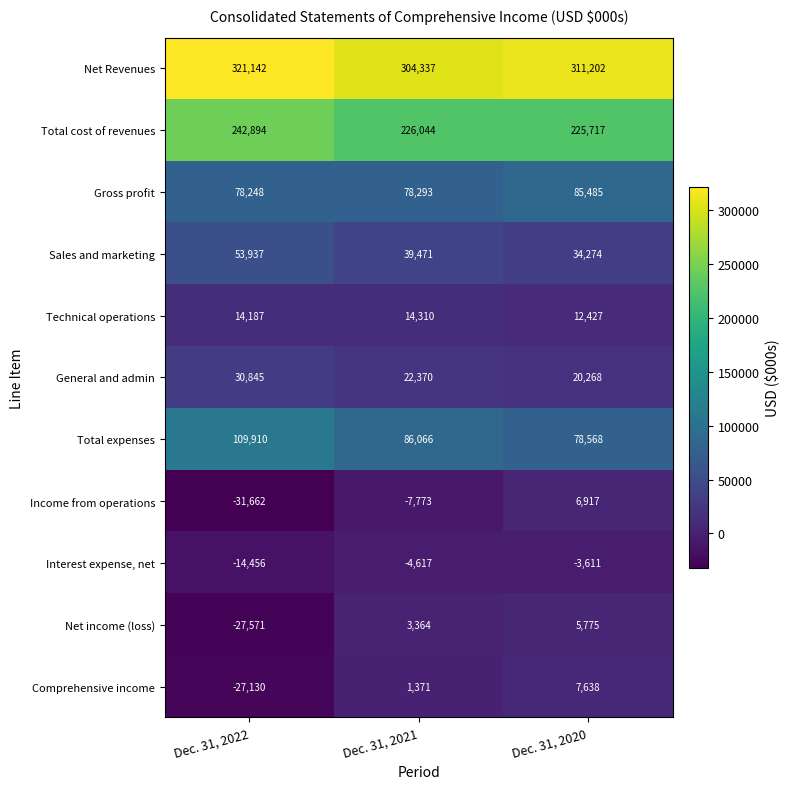

Rank the series at Dec. 31, 2020 from highest to lowest value.

Net Revenues, Total cost of revenues, Gross profit, Total expenses, Sales and marketing, General and admin, Technical operations, Comprehensive income, Income from operations, Net income (loss), Interest expense, net